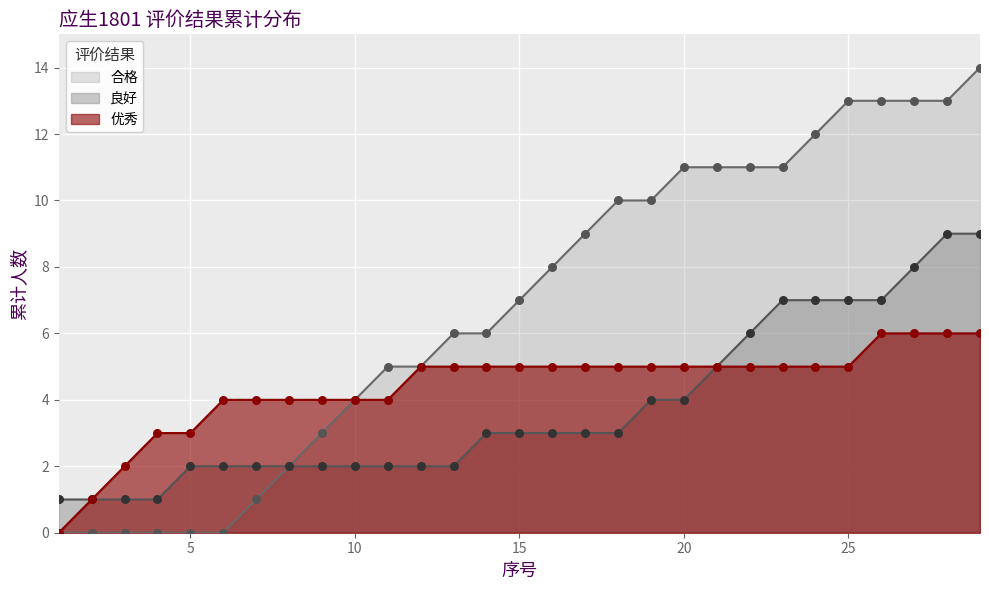

Which series reaches the minimum Y coordinate?

合格